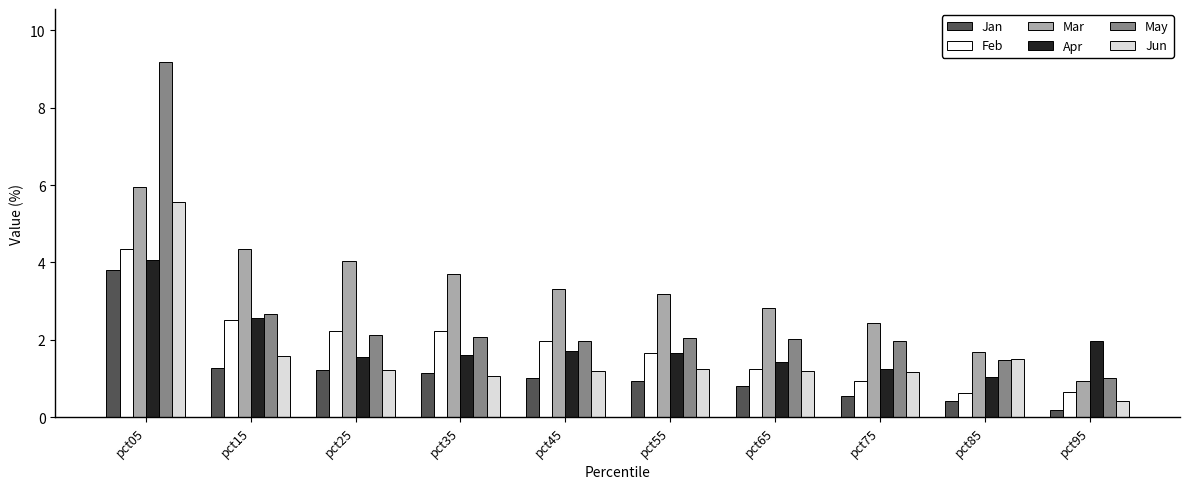

What is the value of the Jun bar at the 10th from the left?

0.4